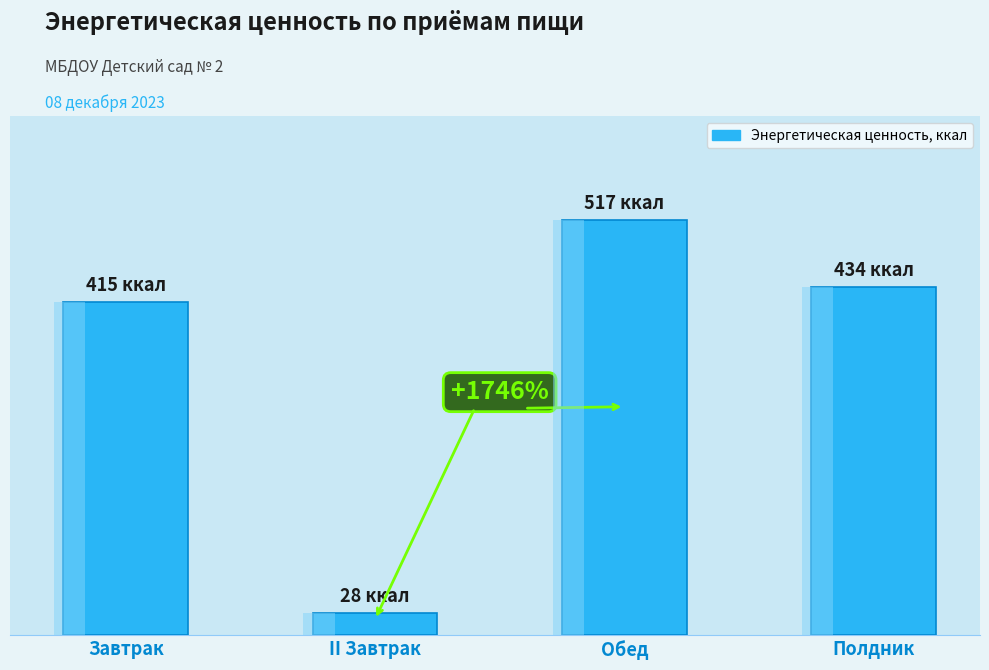

Reading right to left, extract all data points from this chart.

Полдник=434	Обед=517	II Завтрак=28	Завтрак=415